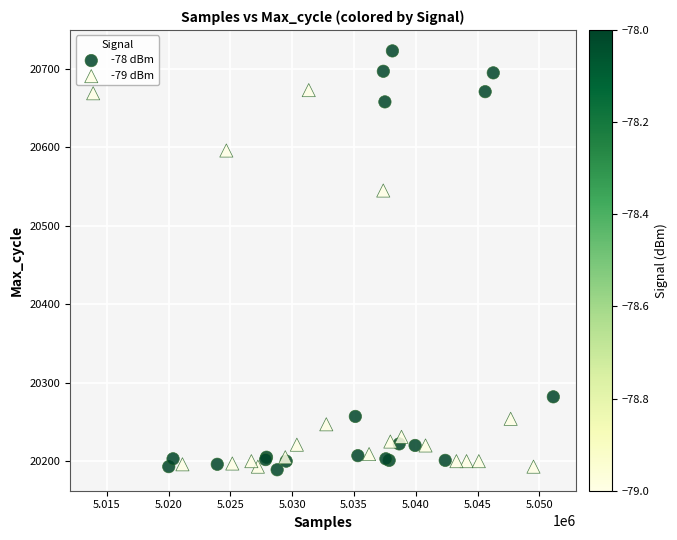

Which series contains the highest Y value?

-78 dBm